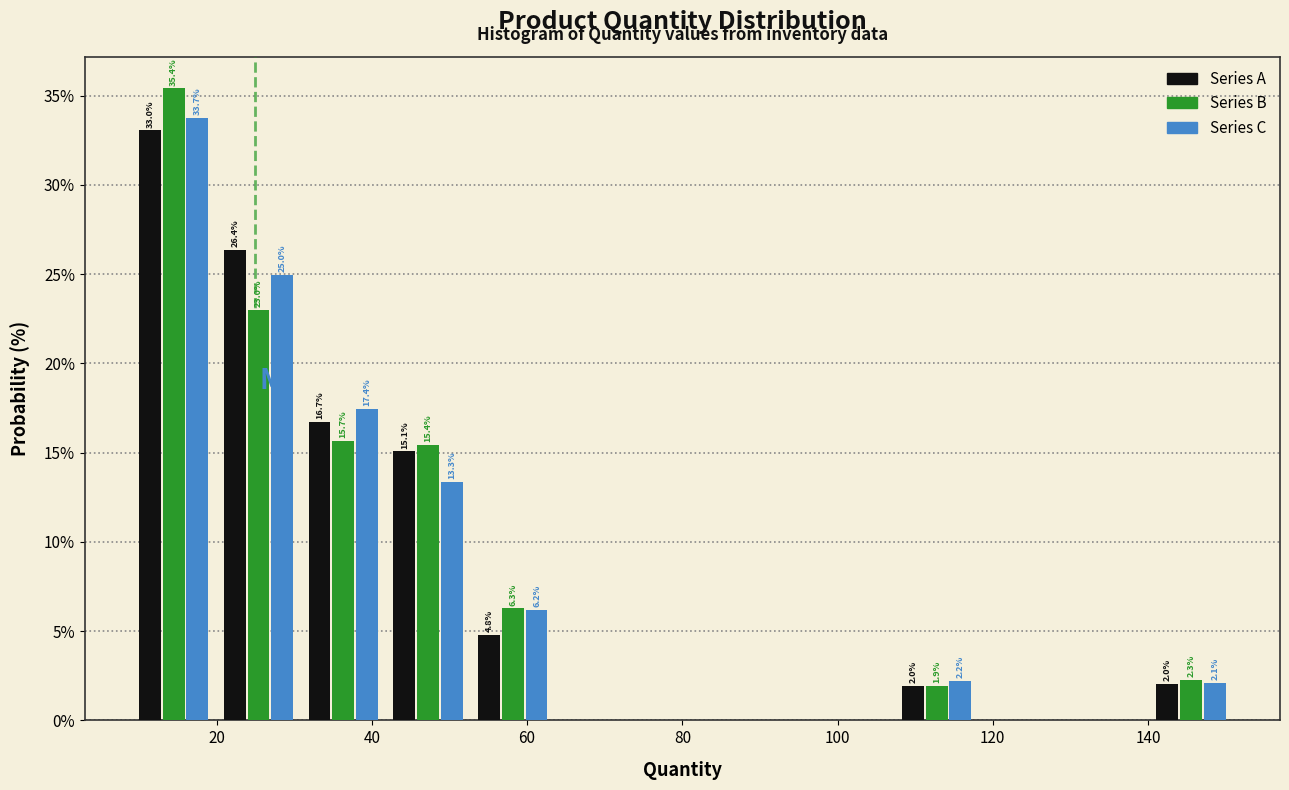

In the Series C series, which range on the x-axis has the tallest bar?

10 to 20